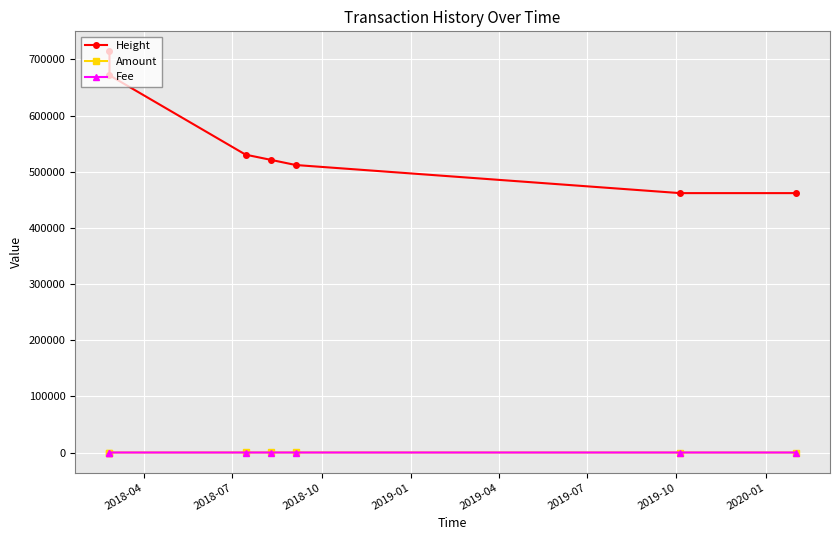

Which series has the largest total across all categories?

Height